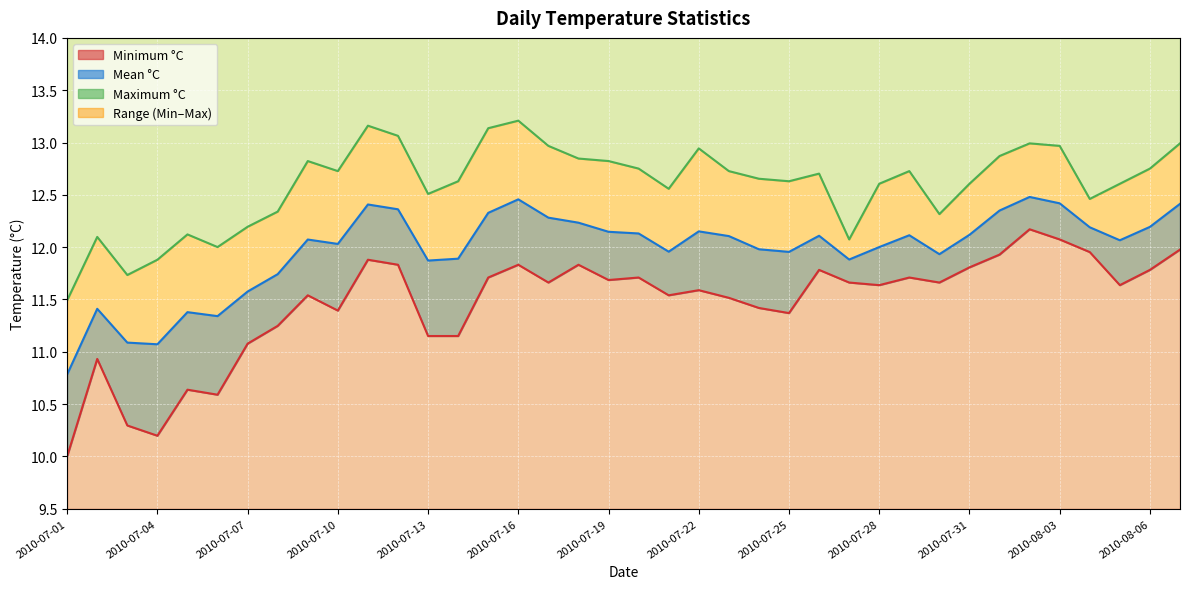

How many interior local valleys (lower than both neighbors) does the data have?

9